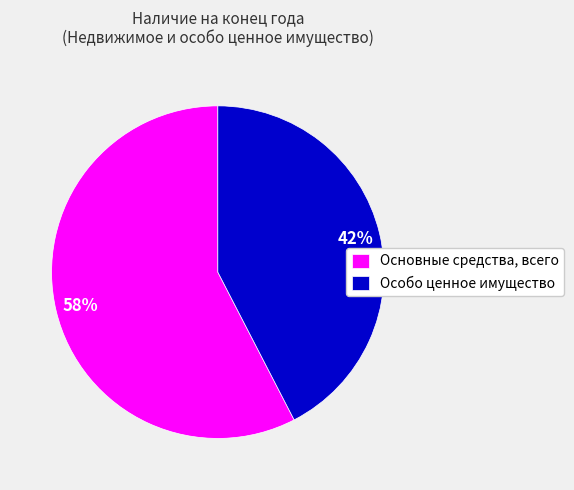

To the nearest percent, what percentage of the pie is Основные средства, всего?

58%